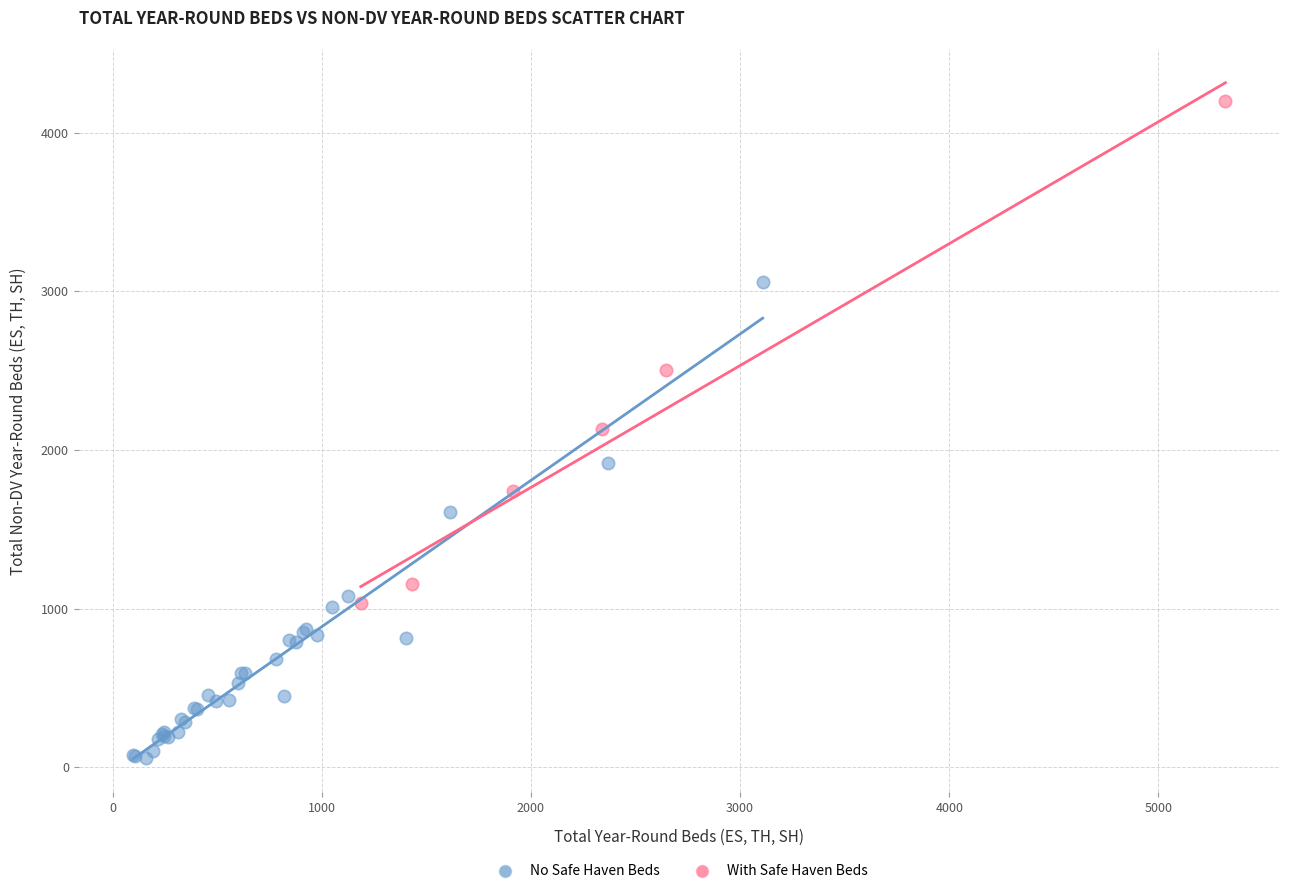

Which series reaches the maximum Y coordinate?

With Safe Haven Beds